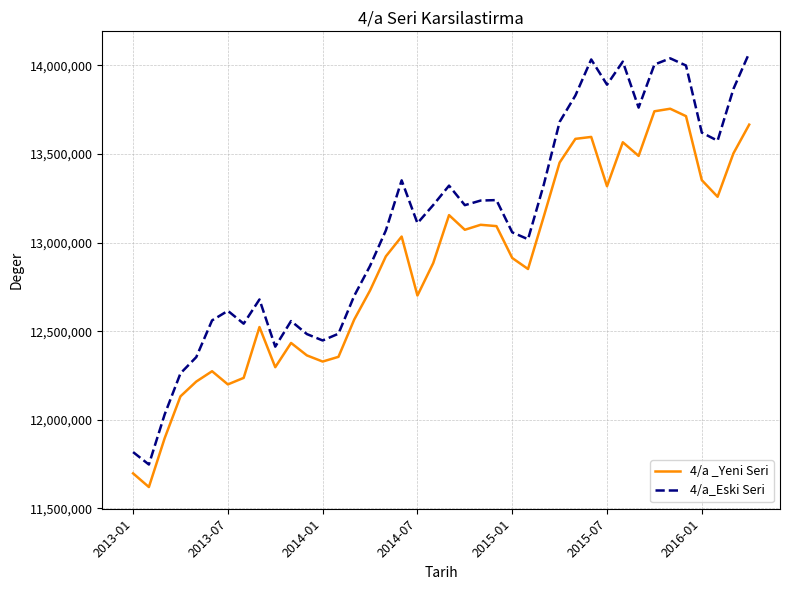

True or false: 4/a_Eski Seri and 4/a _Yeni Seri intersect in this chart.

False